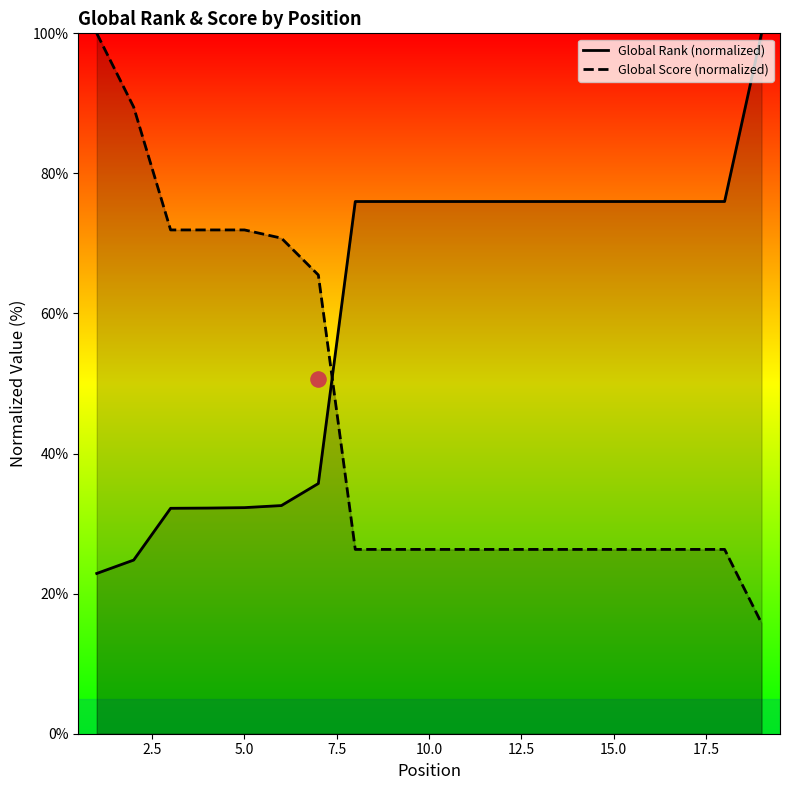

True or false: Global Rank (normalized) and Global Score (normalized) cross at least once.

True